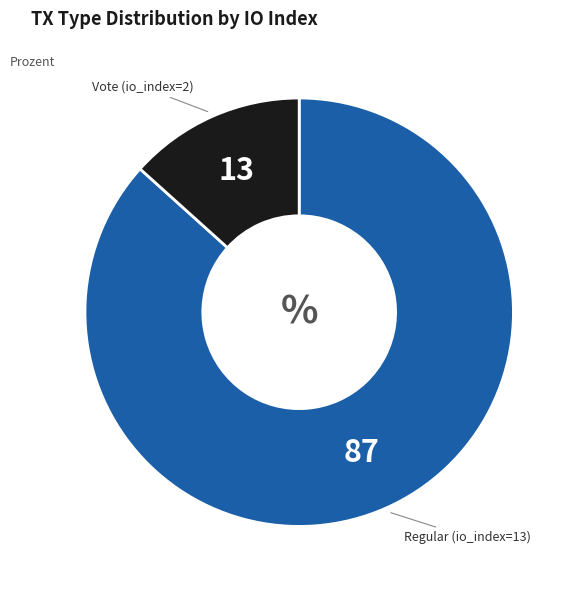

Is there a majority slice in this chart?

Yes